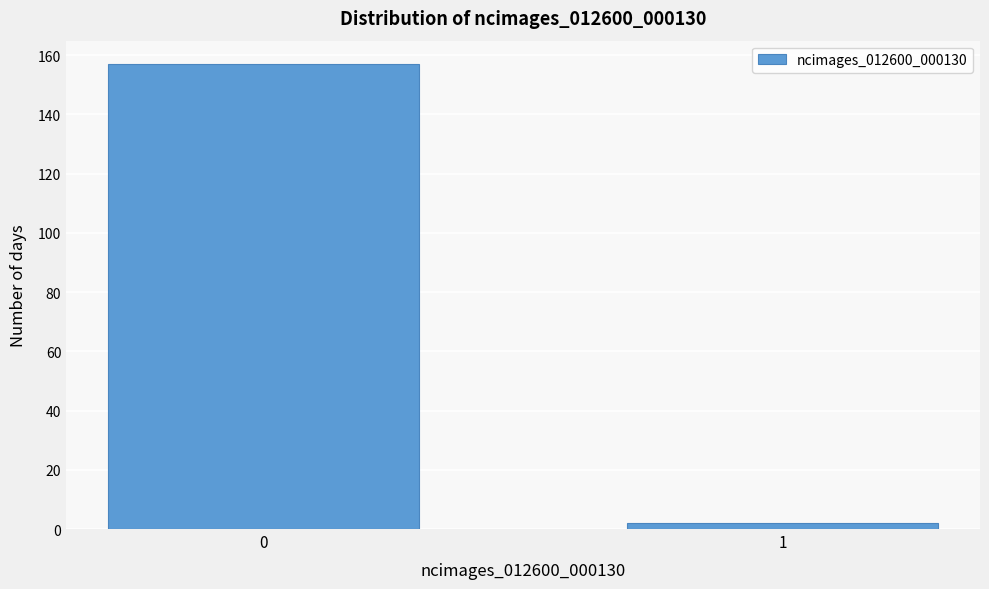

Reading left to right, list all the values displayed in this chart.

157	2